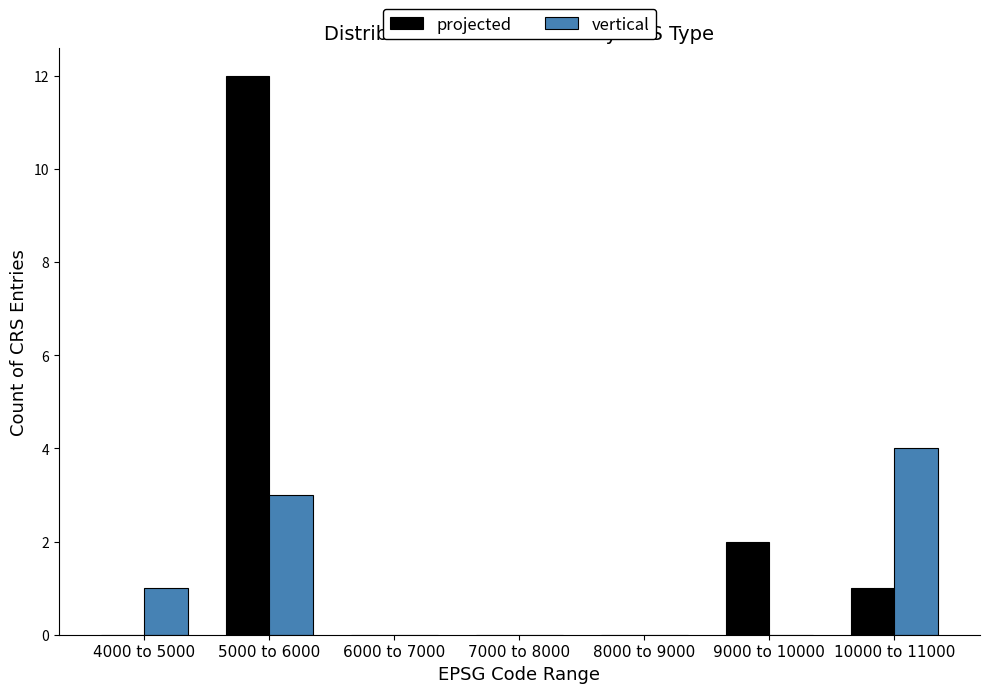

Reading right to left, extract all data points from this chart.

projected: 10000 to 11000=1	9000 to 10000=2	8000 to 9000=0	7000 to 8000=0	6000 to 7000=0	5000 to 6000=12	4000 to 5000=0
vertical: 10000 to 11000=4	9000 to 10000=0	8000 to 9000=0	7000 to 8000=0	6000 to 7000=0	5000 to 6000=3	4000 to 5000=1